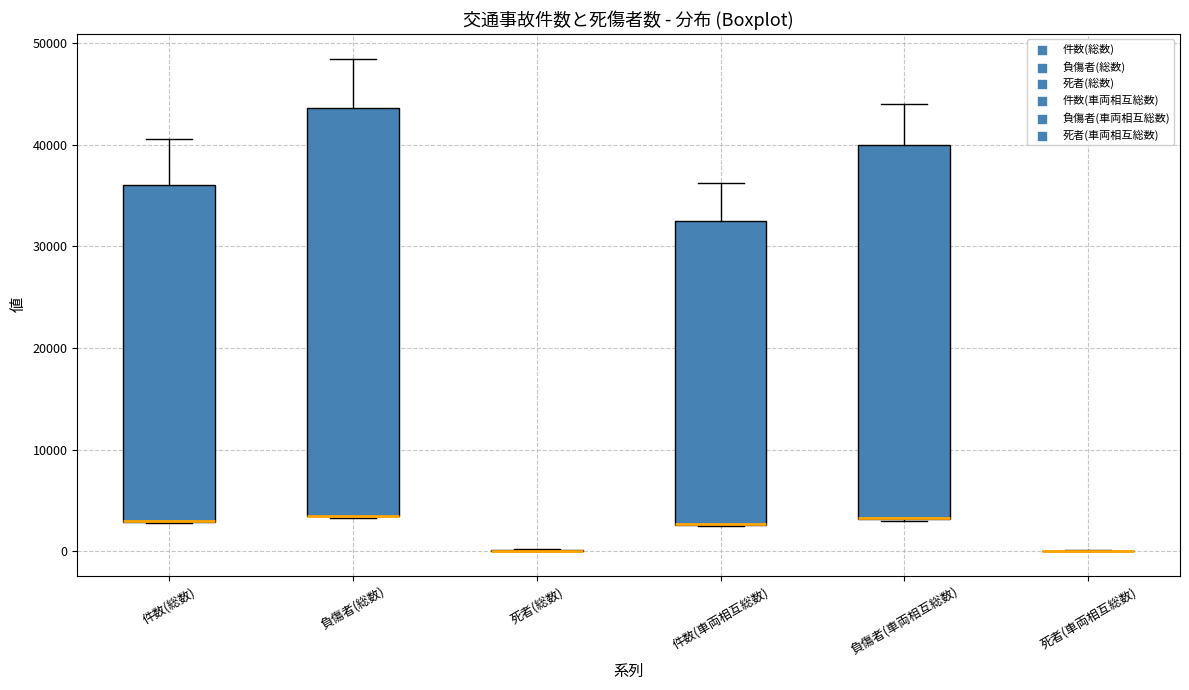

Reading left to right, transcribe this box plot: for each box, give where its median line is, the range the box spans, and where its two whiskers end, as read against the y-axis. The values are not printed on the chart, so give them approximately, as read against the axis.

件数(総数): median 3000 (drawn on the box's lower edge), box 3000 to 36000, whiskers 3000 to 41000
負傷者(総数): median 4000 (drawn on the box's lower edge), box 3000 to 44000, whiskers 3000 to 48000
死者(総数): box collapsed to a line at 0, whiskers 0 to 0
件数(車両相互総数): median 3000 (drawn on the box's lower edge), box 3000 to 33000, whiskers 3000 to 36000
負傷者(車両相互総数): median 3000 (drawn on the box's lower edge), box 3000 to 40000, whiskers 3000 to 44000
死者(車両相互総数): box collapsed to a line at 0, whiskers 0 to 0